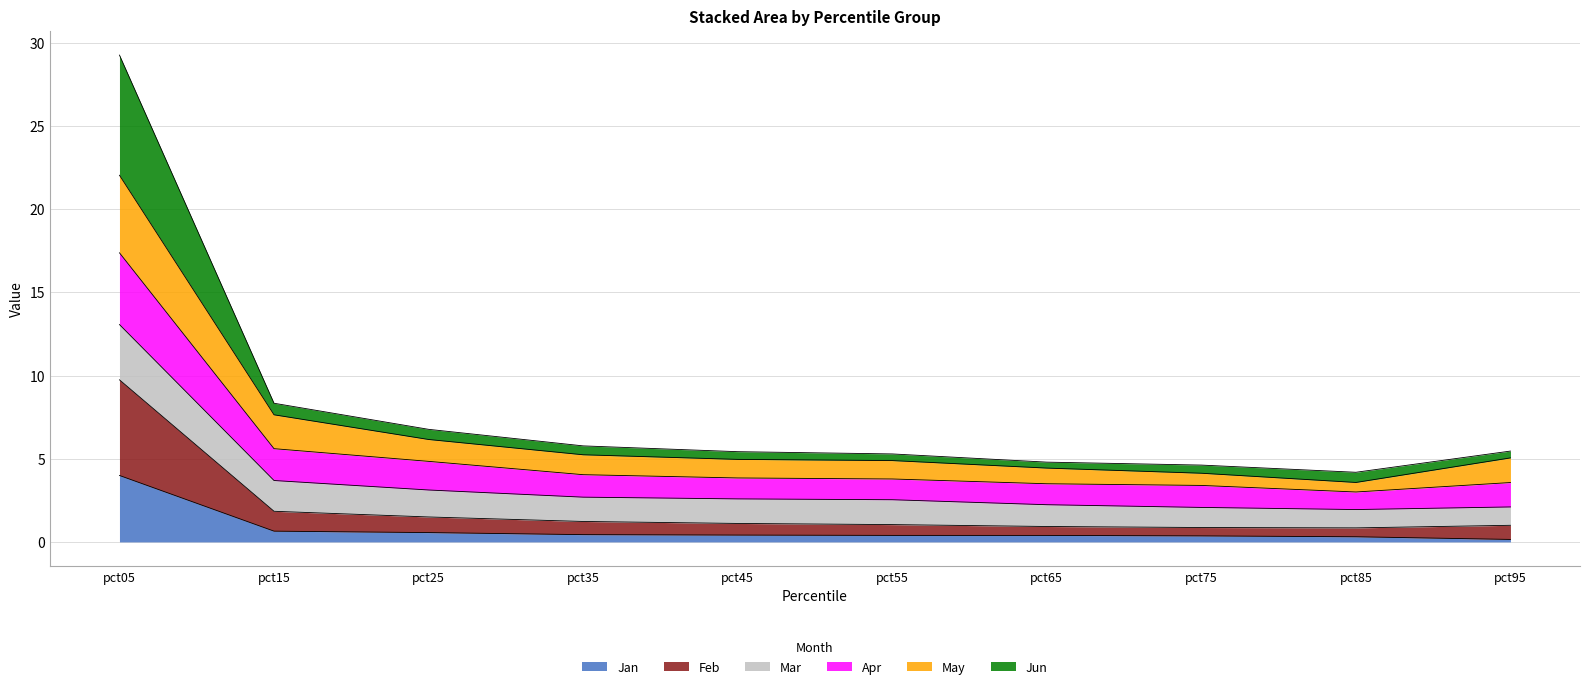

Does the chart display data point markers on the line(s)?

No